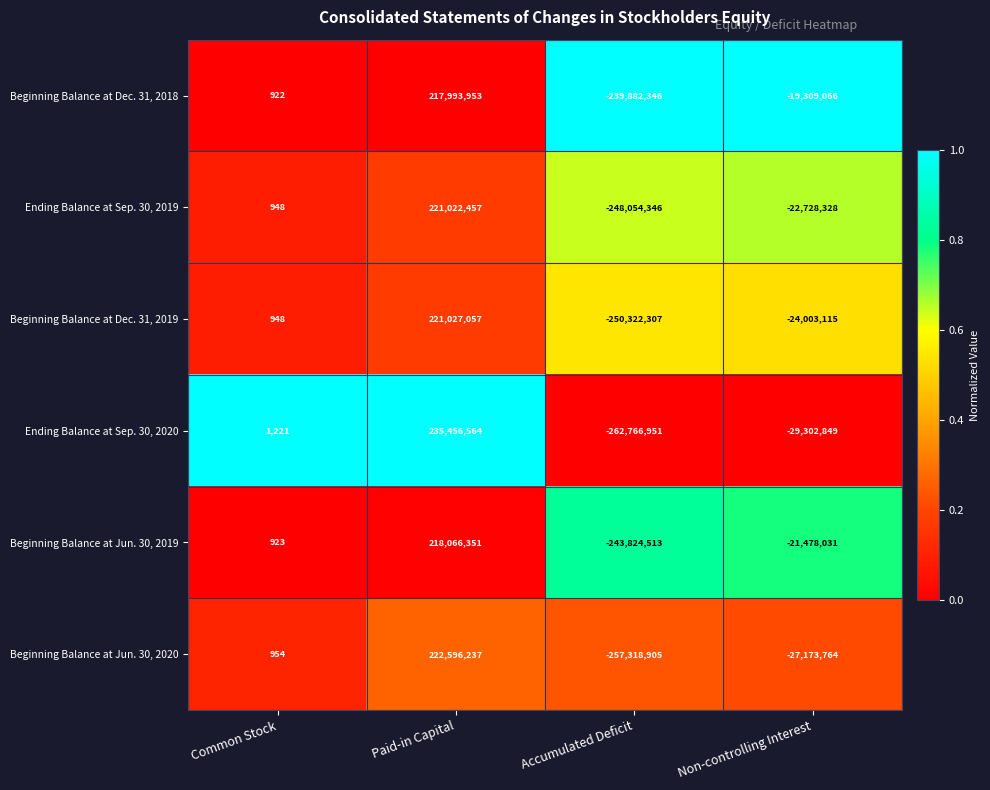

What is the sum of the Beginning Balance at Dec. 31, 2019 values at Accumulated Deficit and Common Stock?

-250321359